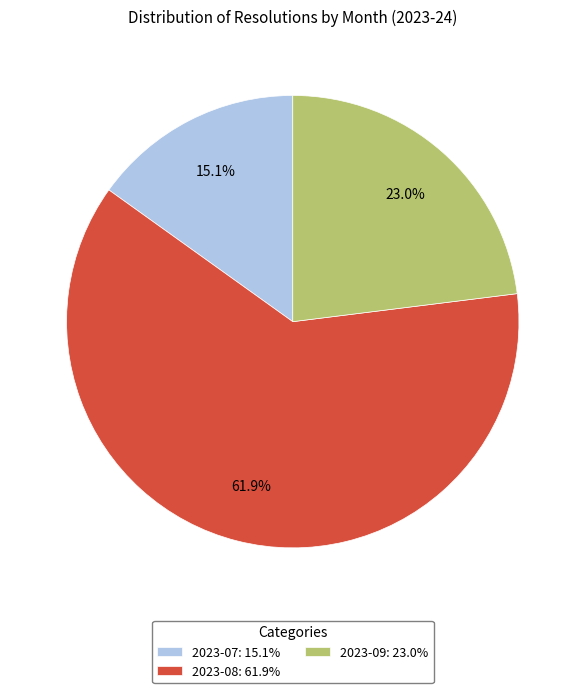

To the nearest percent, what is the difference between the 2023-09 and 2023-07 slice percentages?

8%